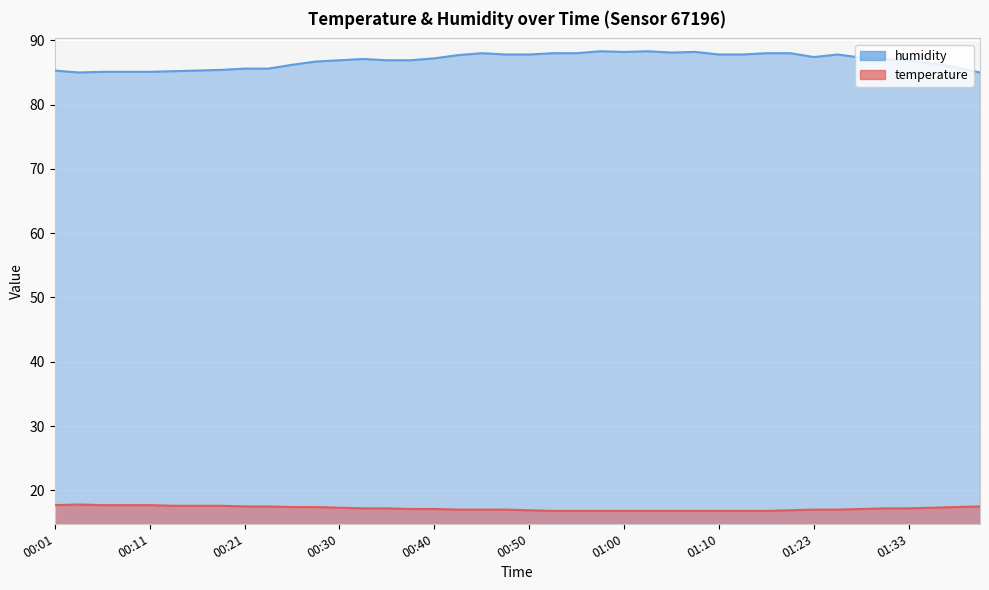

Which series has the largest range (max minus min)?

humidity